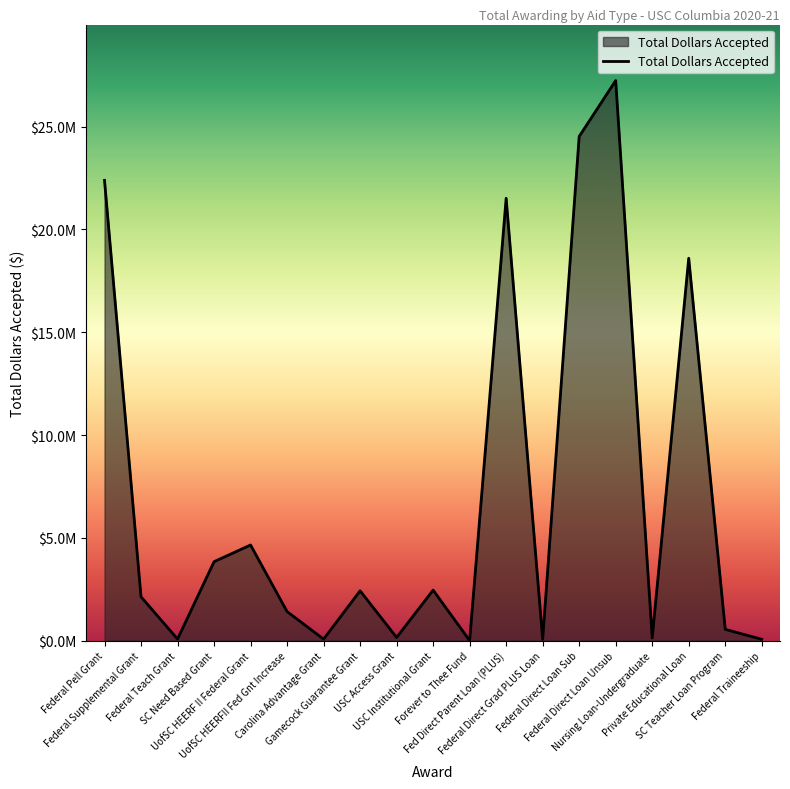

Between Federal Supplemental Grant and Federal Direct Loan Unsub, which is larger?

Federal Direct Loan Unsub